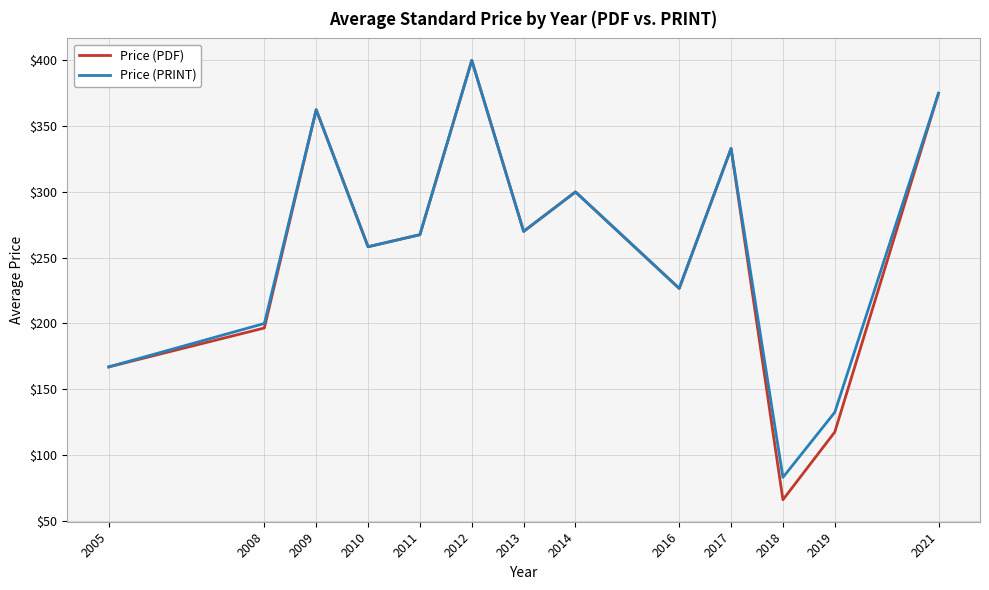

The Price (PDF) series shows 226.7 at 2016. True or false?

True